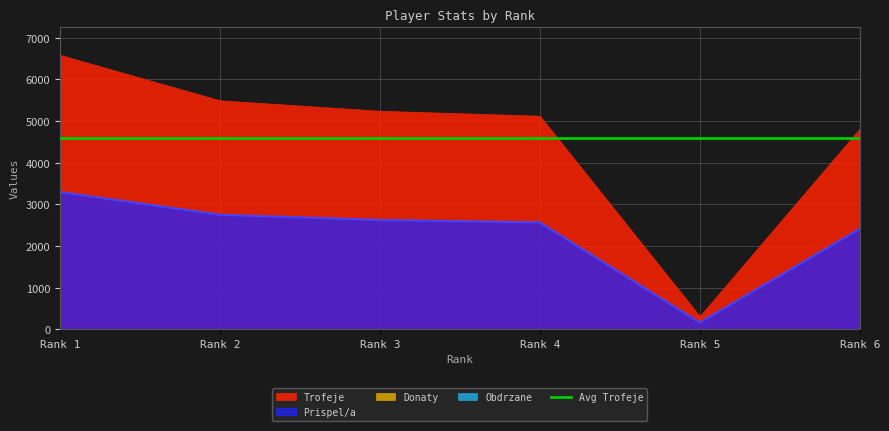

Reading left to right, transcribe all the data shown in this chart.

Trofeje: 1=6593	2=5500	3=5249	4=5130	5=315	6=4822
Prispel/a: 1=3296	2=2750	3=2624	4=2565	5=157	6=2411
Donaty: 1=0	2=0	3=0	4=0	5=0	6=0
Obdrzane: 1=0	2=0	3=0	4=0	5=0	6=0